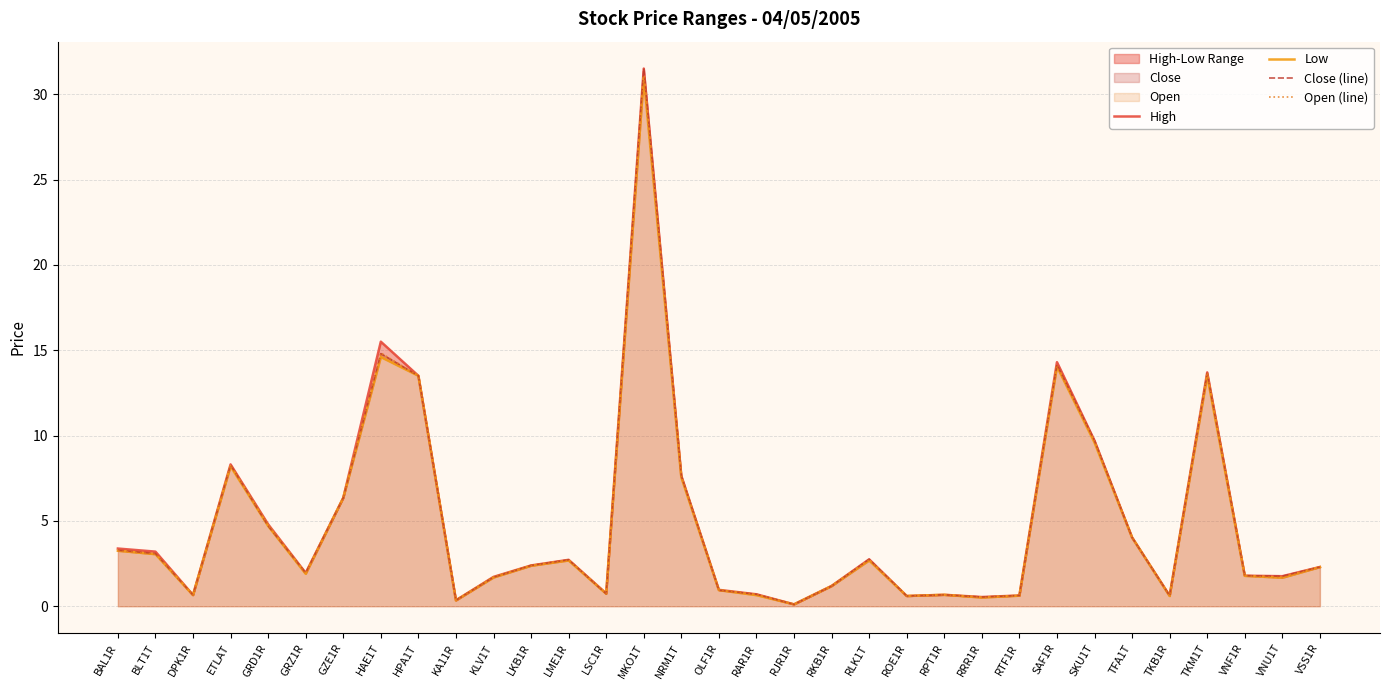

What is the difference between the maximum and second lowest values in the Open (line) series?

30.7